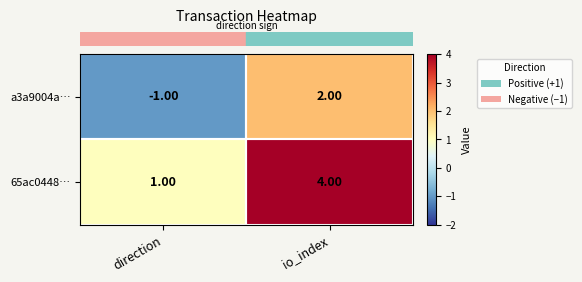

Which series has the largest total across all categories?

65ac0448…